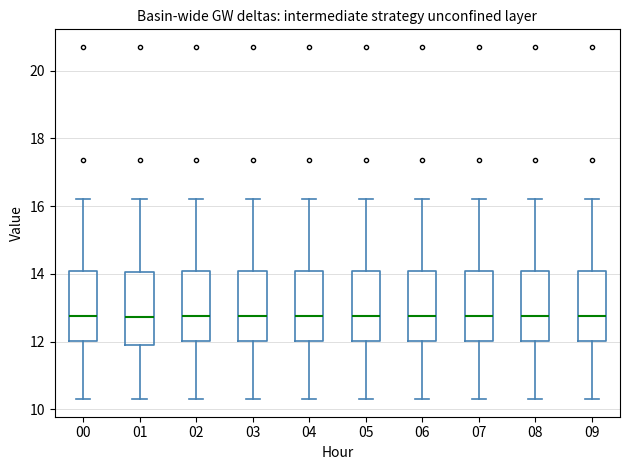

Reading left to right, read every box against the y-axis: the position of its median line, the range the box covers, and the ends of its whiskers. The values are not printed on the chart, so give them approximately, as read against the axis.

00: median 12.8, box 12.0 to 14.0, whiskers 10.4 to 16.2
01: median 12.8, box 12.0 to 14.0, whiskers 10.4 to 16.2
02: median 12.8, box 12.0 to 14.0, whiskers 10.4 to 16.2
03: median 12.8, box 12.0 to 14.0, whiskers 10.4 to 16.2
04: median 12.8, box 12.0 to 14.0, whiskers 10.4 to 16.2
05: median 12.8, box 12.0 to 14.0, whiskers 10.4 to 16.2
06: median 12.8, box 12.0 to 14.0, whiskers 10.4 to 16.2
07: median 12.8, box 12.0 to 14.0, whiskers 10.4 to 16.2
08: median 12.8, box 12.0 to 14.0, whiskers 10.4 to 16.2
09: median 12.8, box 12.0 to 14.0, whiskers 10.4 to 16.2